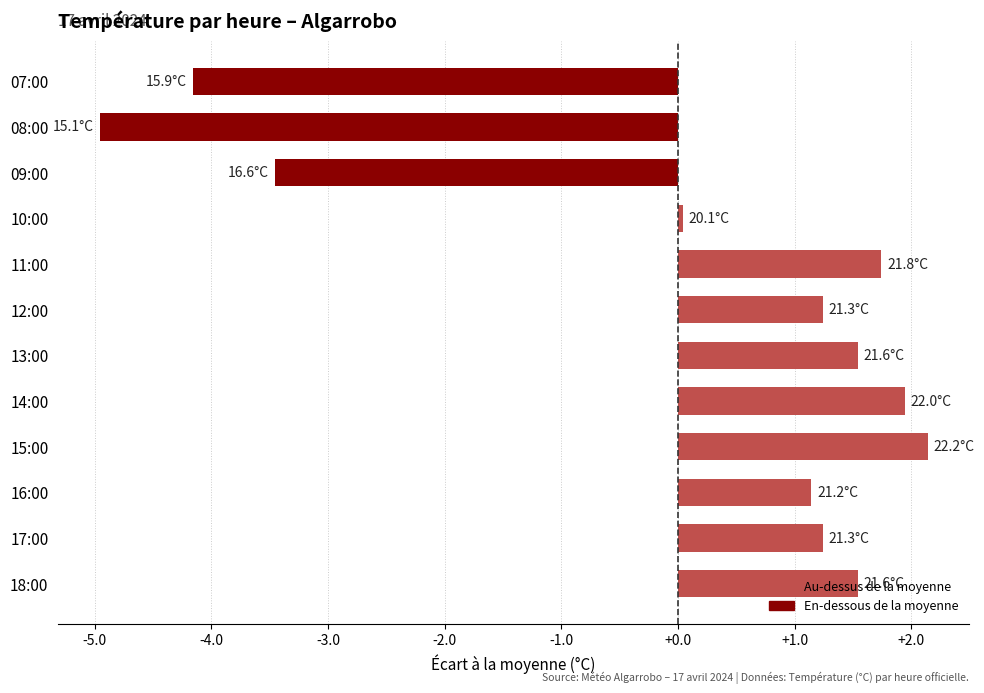

At which label is the value closest to -1?

10:00